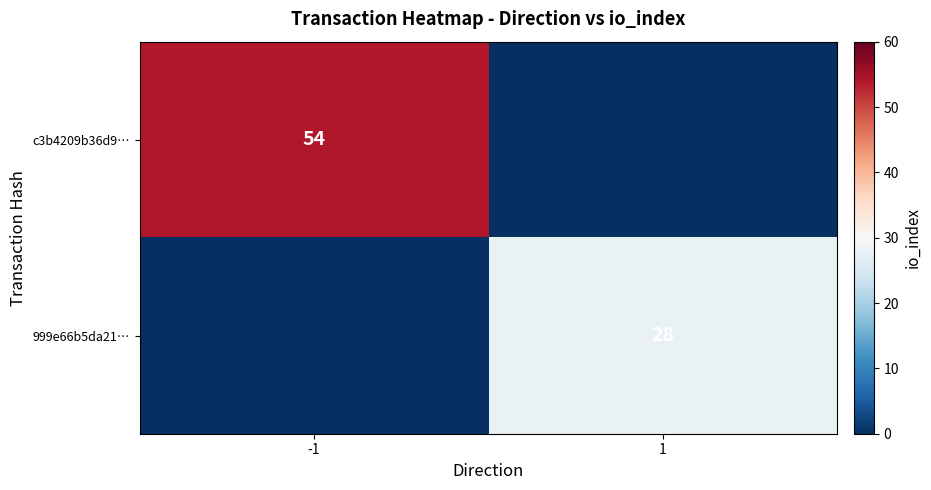

At which category does the chart reach its peak across all series?

-1